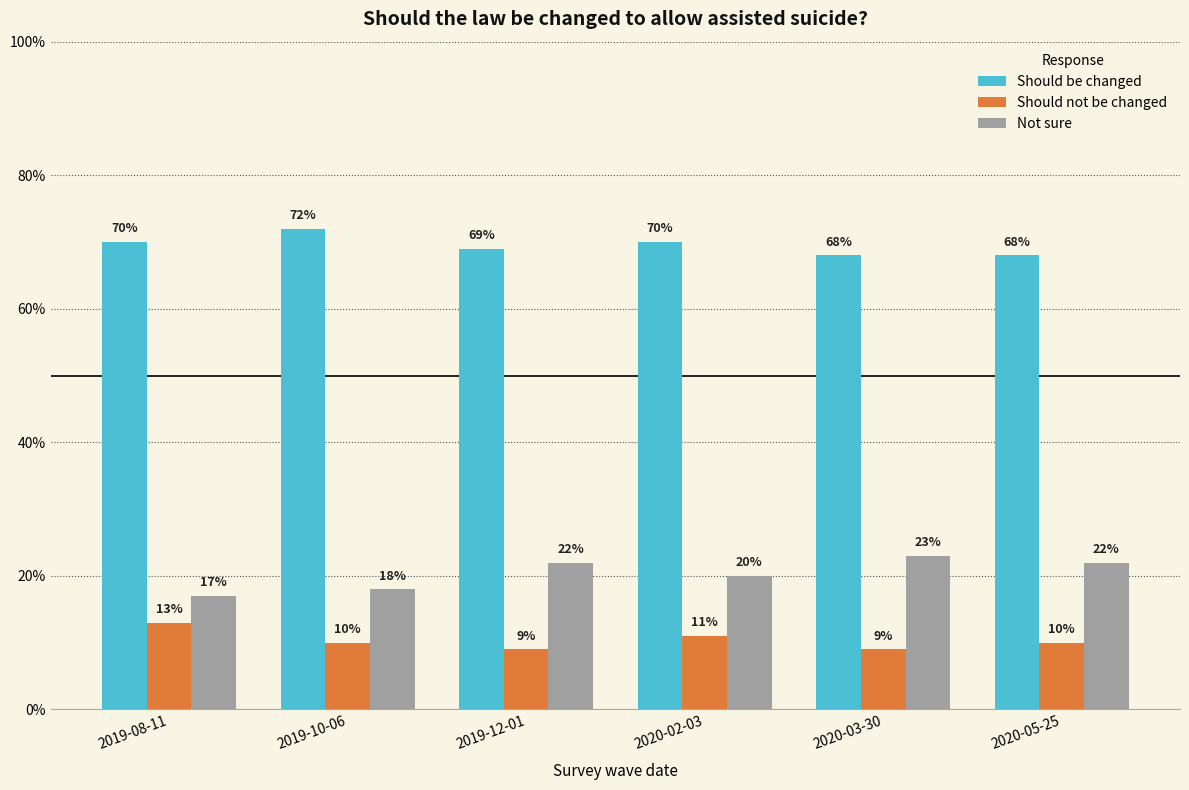

What are all the series names shown in the legend?

Should be changed, Should not be changed, Not sure